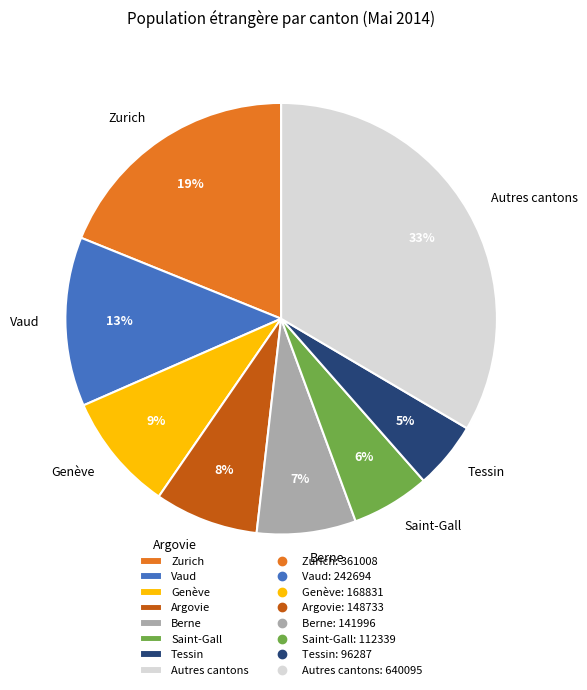

What percentage is the Vaud slice, to the nearest percent?

13%